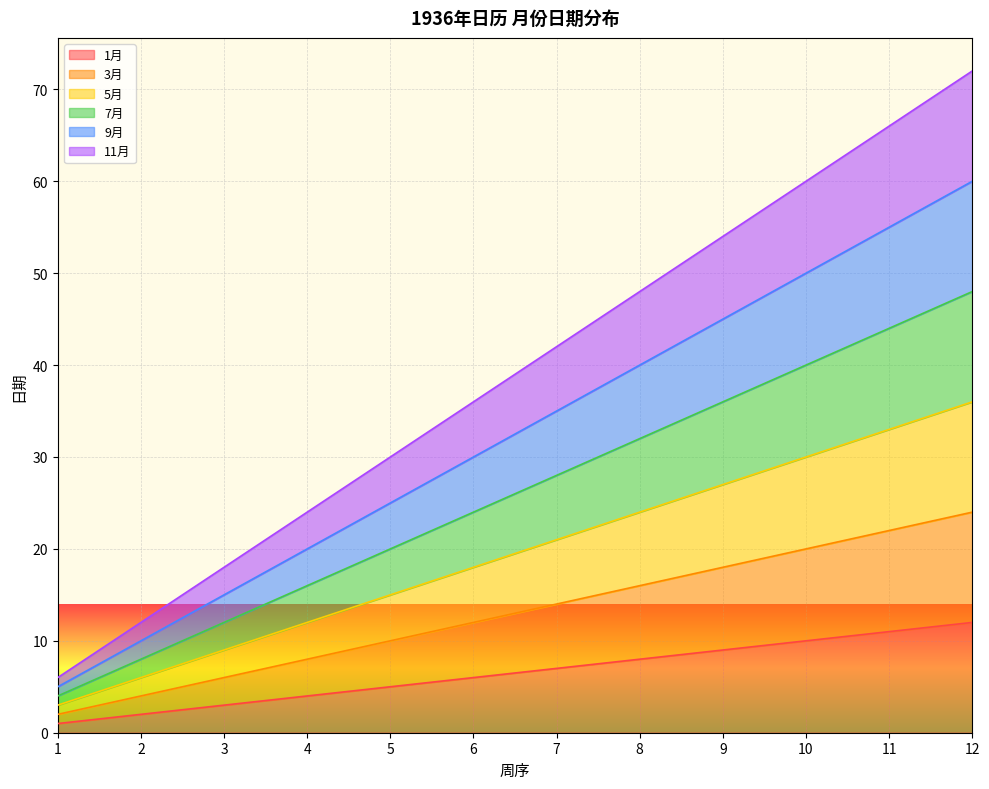

How many data points does each series have?

12